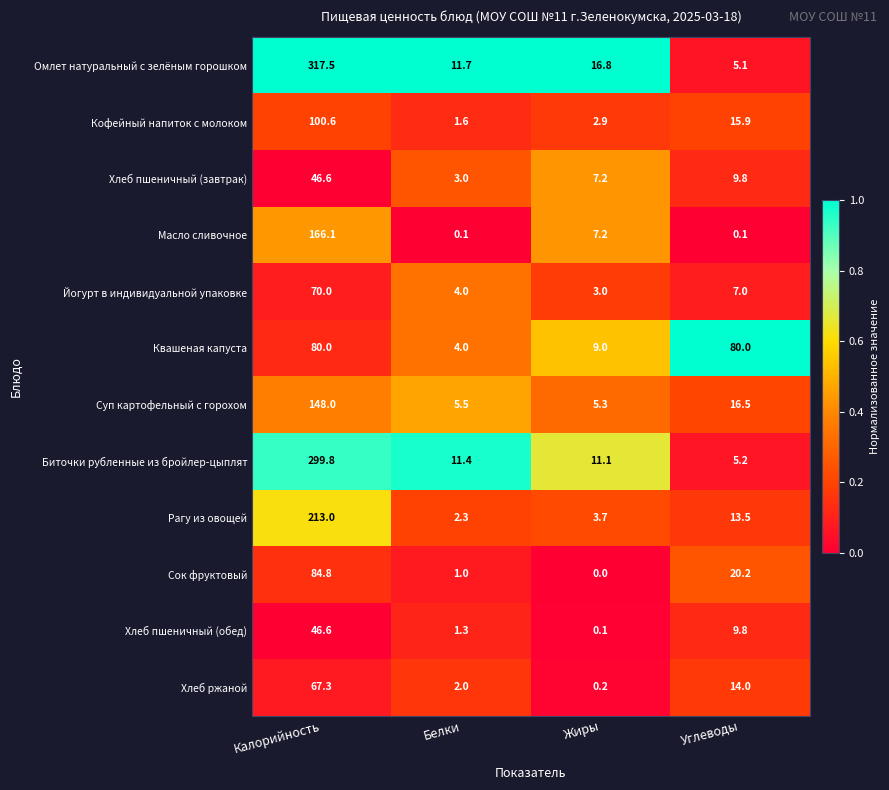

Which series has the largest total across all categories?

Омлет натуральный с зелёным горошком